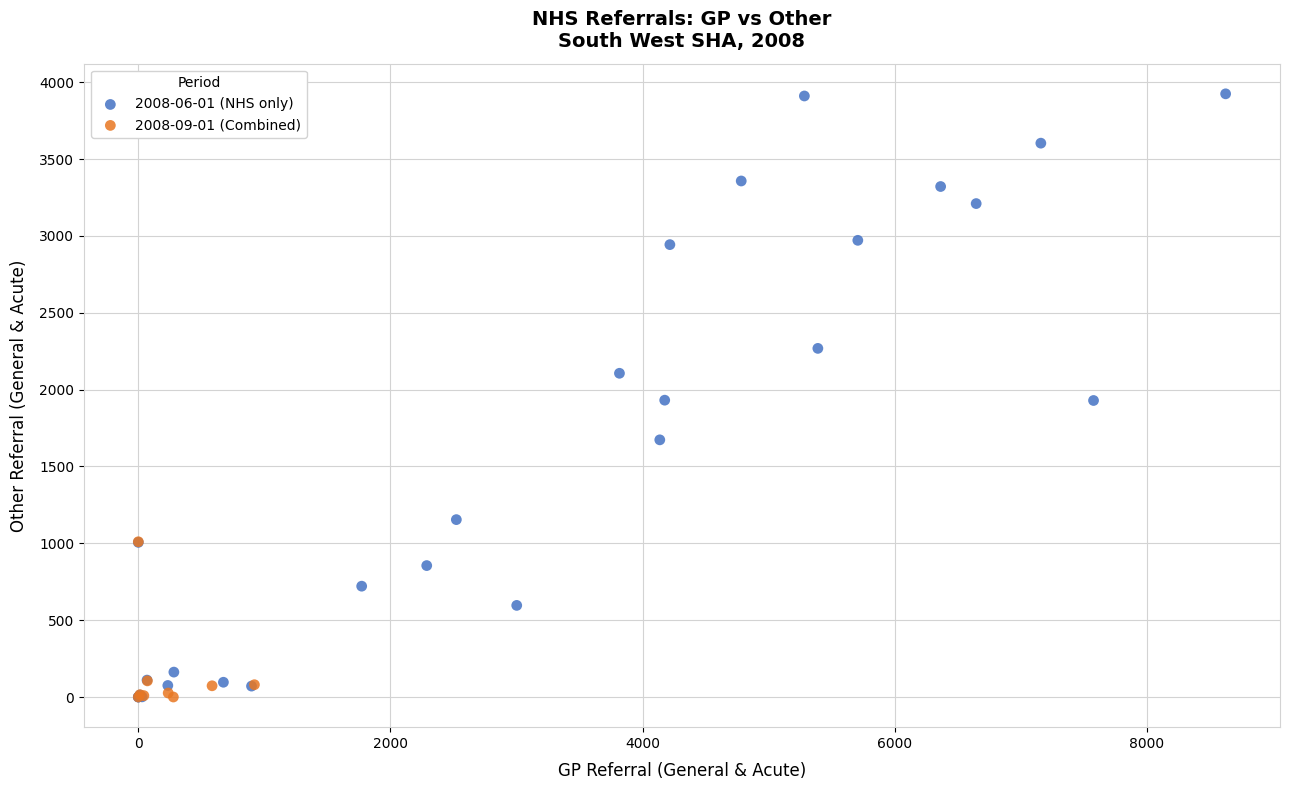

Which series contains the highest Y value?

2008-06-01 (NHS only)